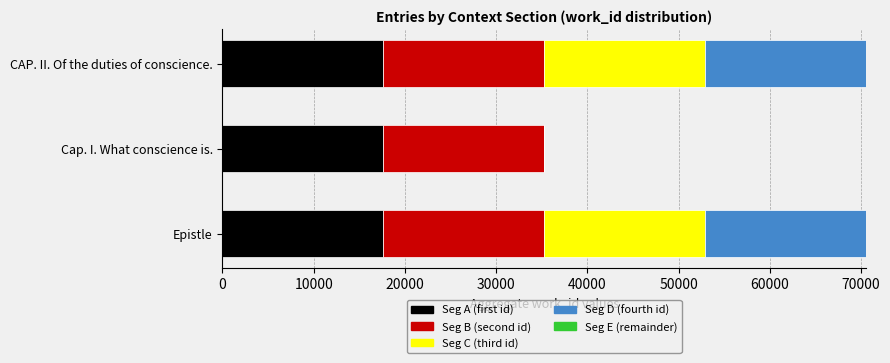

What is the total value across all series at Epistle?

70506